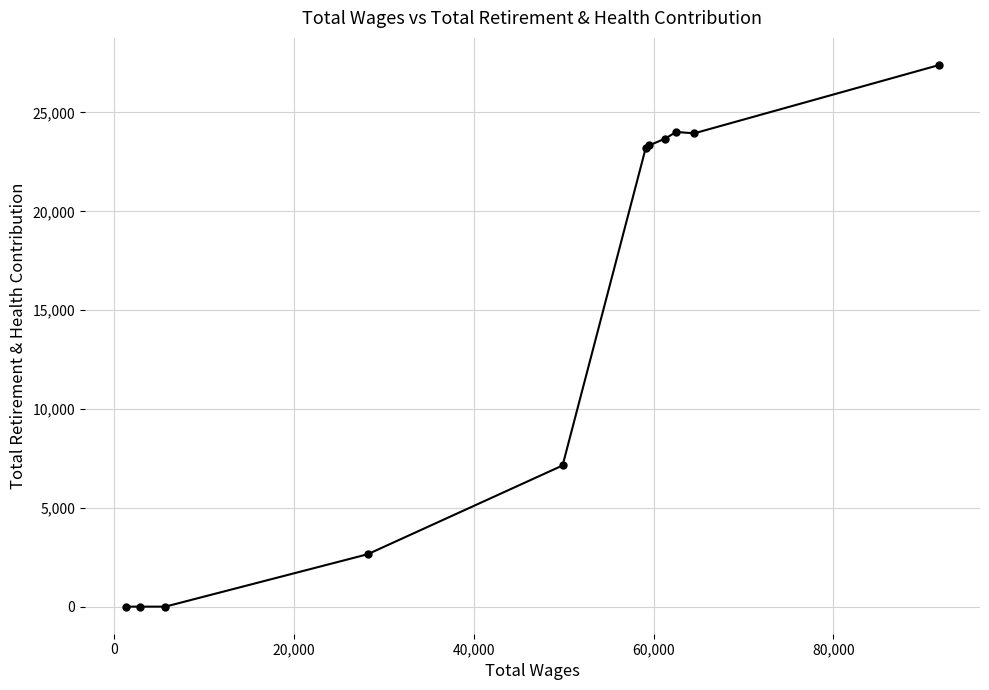

What is the greatest value displayed?

27404